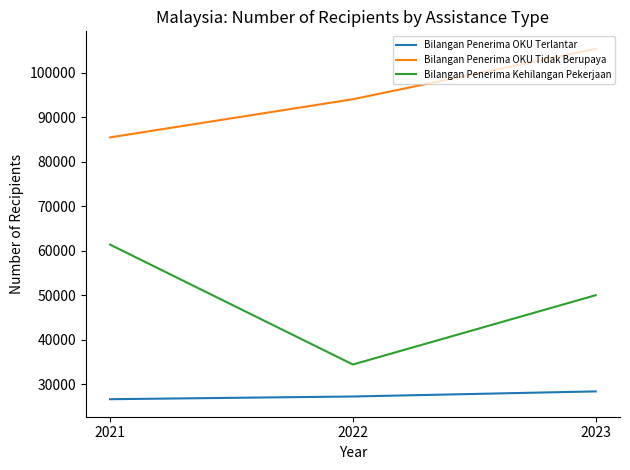

What is the approximate value of Bilangan Penerima Kehilangan Pekerjaan at 2023?

49982